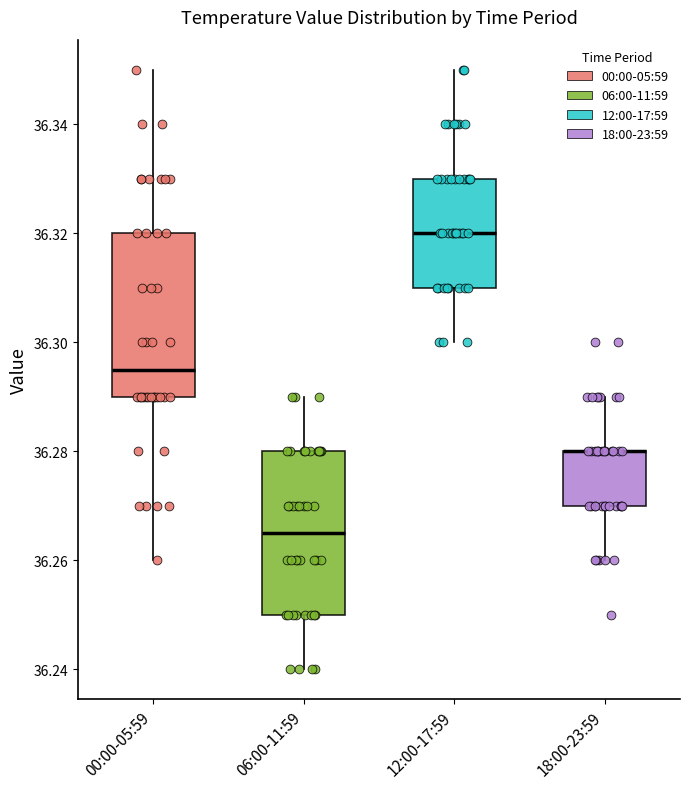

Where does the upper whisker of the box for 12:00-17:59 end on the y-axis? The values are not printed on the chart, so give them approximately, as read against the axis.

36.350